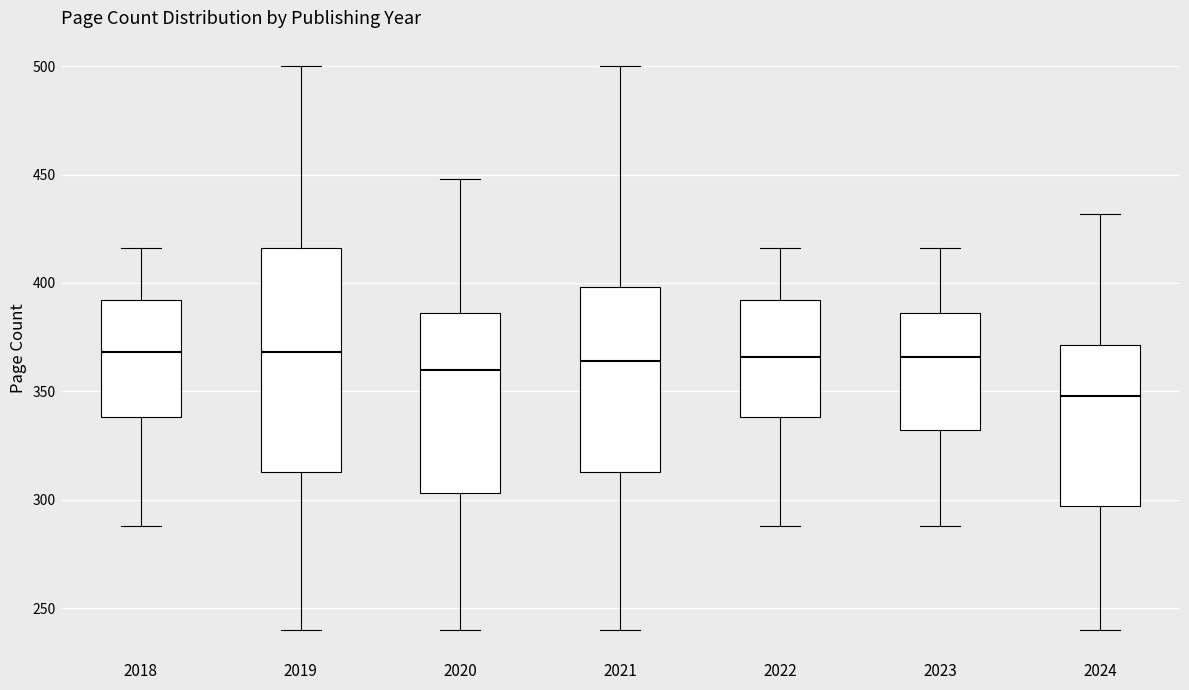

Which box's median line is the lowest?

2024